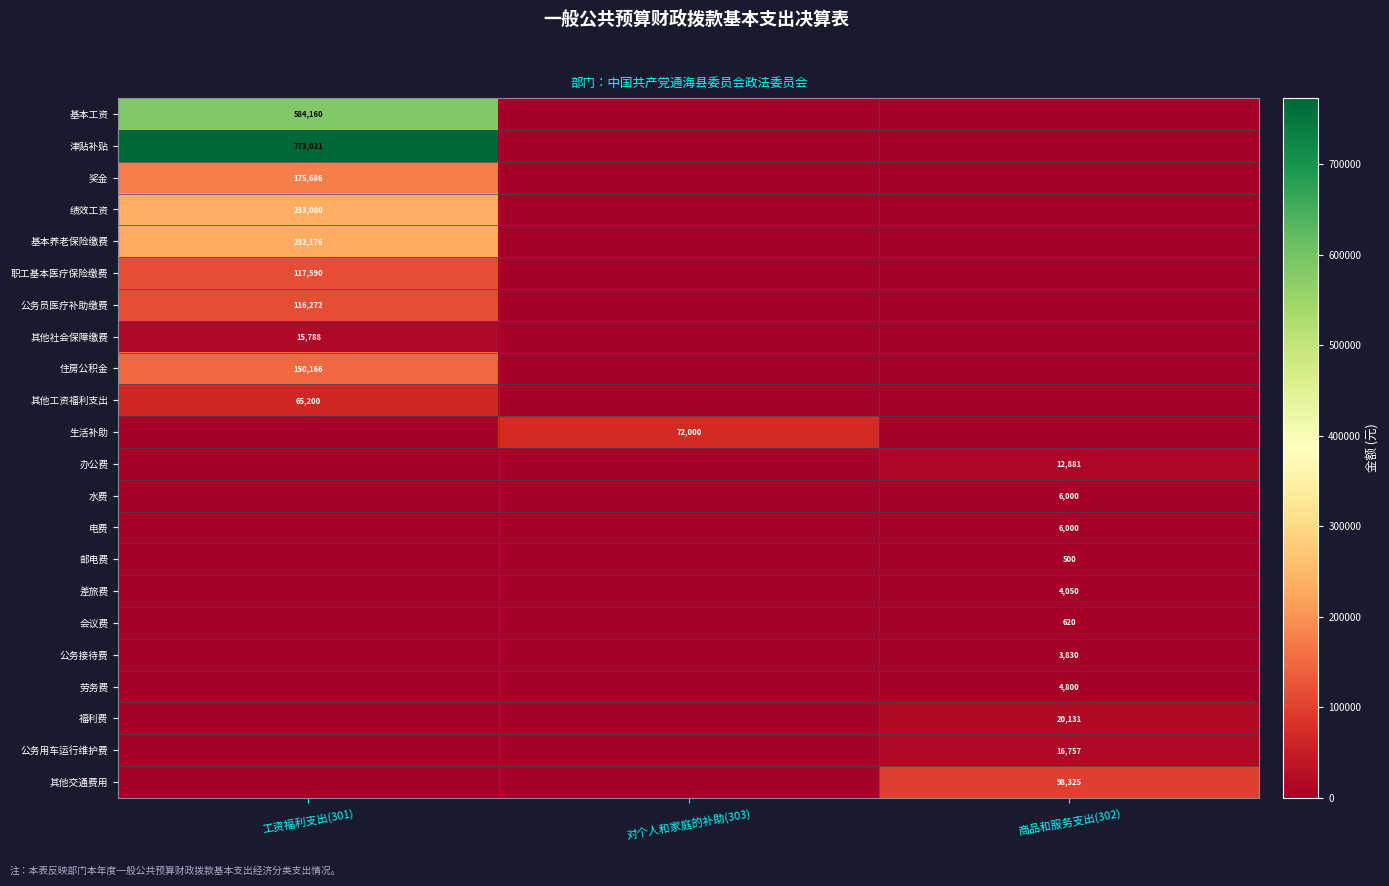

The 水费 series shows 6000 at 商品和服务支出(302). True or false?

True